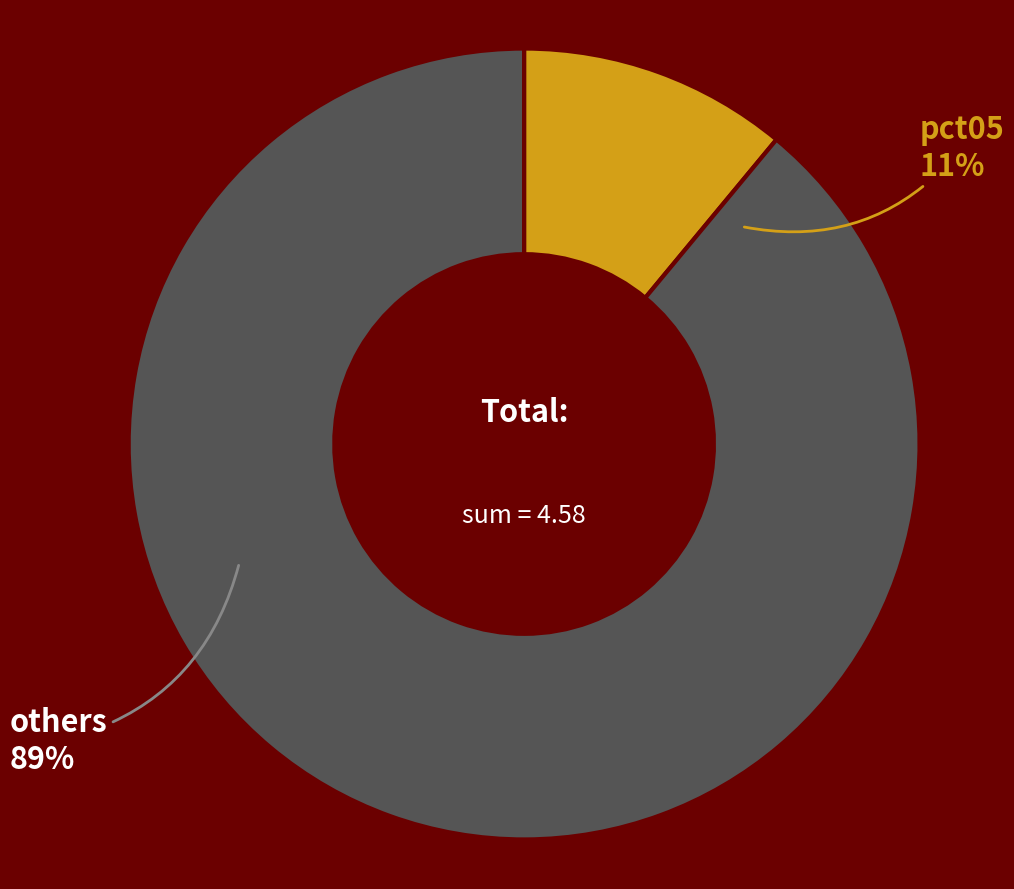

Do pct25 and pct95 together represent more than half of the pie?

No